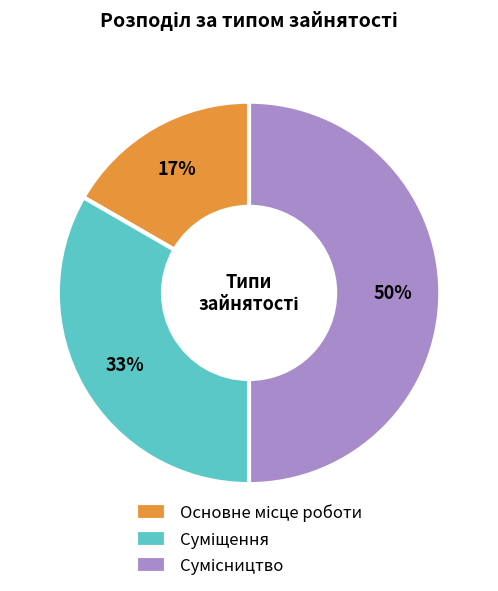

To the nearest percent, what is the average slice percentage?

33%